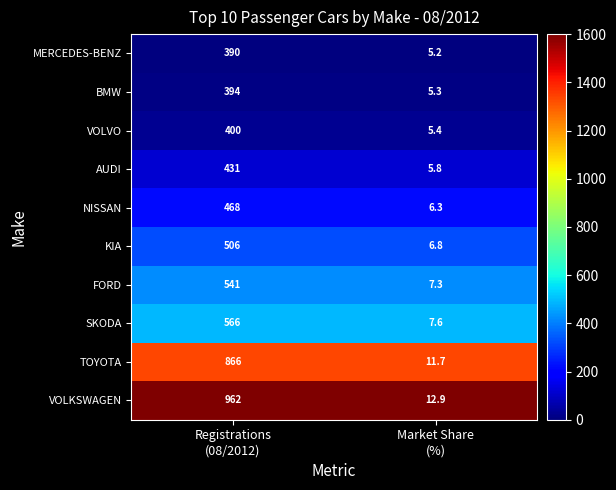

Rank the series by their maximum value, from lowest to highest.

MERCEDES-BENZ, BMW, VOLVO, AUDI, NISSAN, KIA, FORD, SKODA, TOYOTA, VOLKSWAGEN